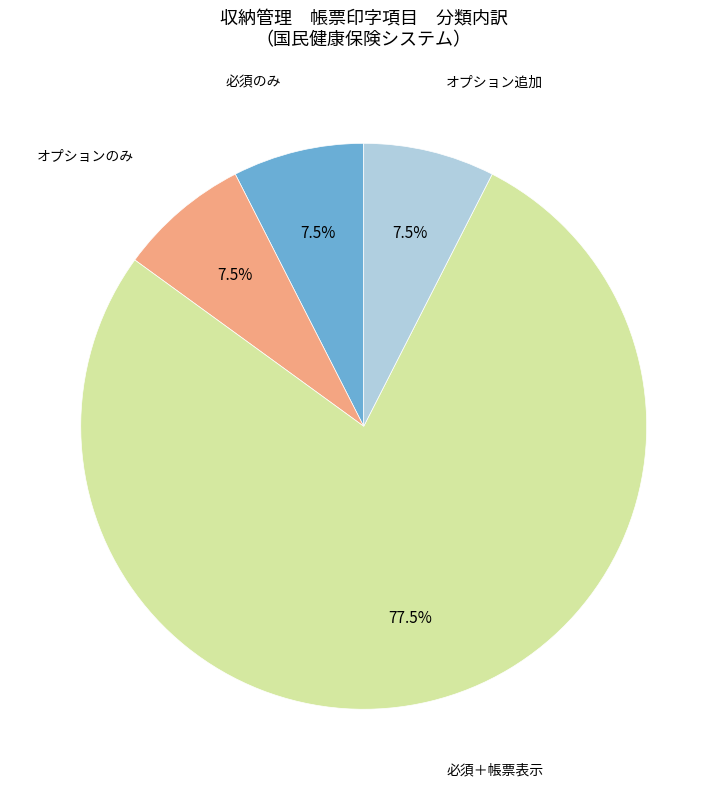

Does any single category account for the majority?

Yes